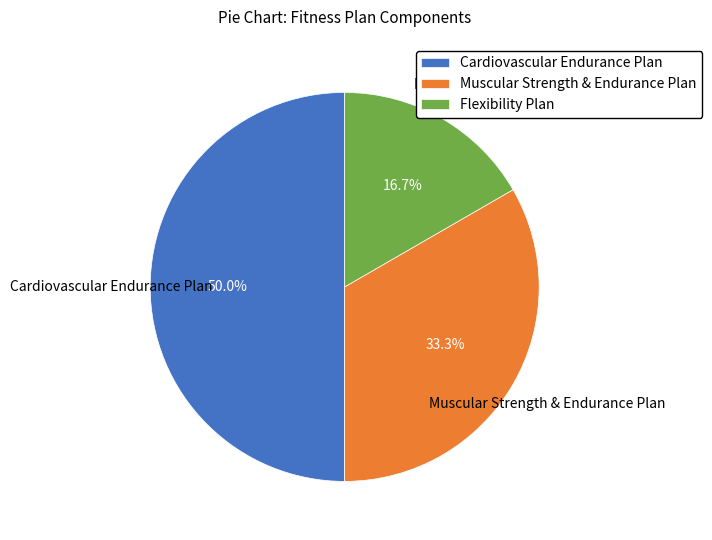

Count the number of slices in the pie.

3